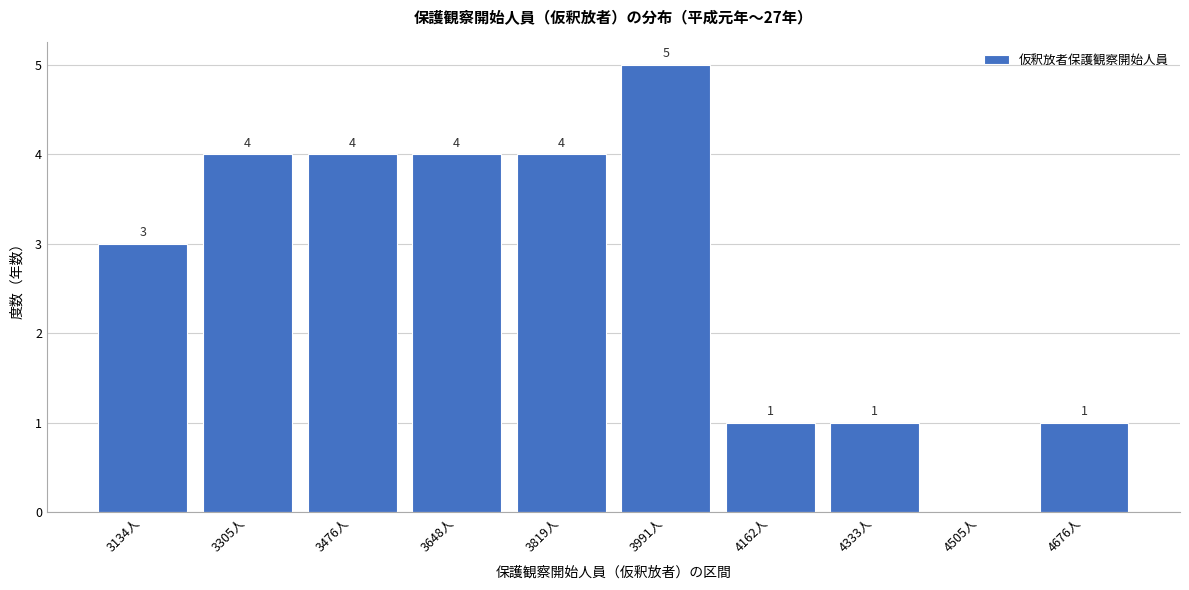

Reading left to right, extract all data points from this chart.

3134人=3	3305人=4	3476人=4	3648人=4	3819人=4	3991人=5	4162人=1	4333人=1	4505人=0	4676人=1